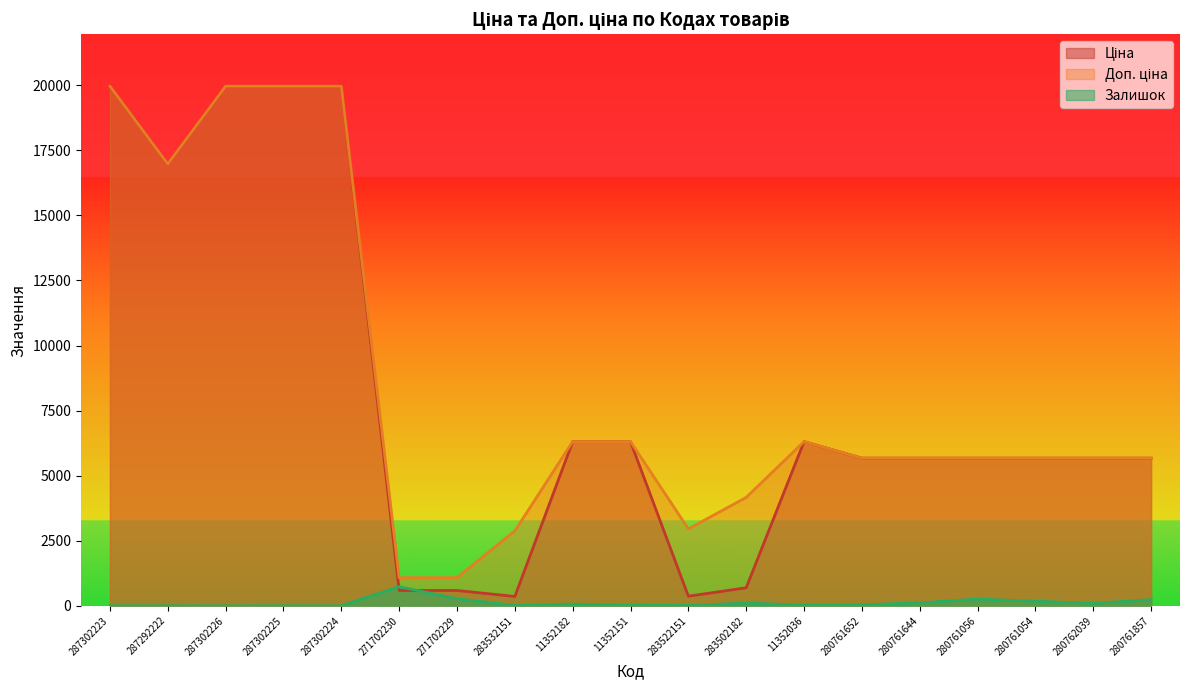

The value of Ціна at 11352036 is 6308.8. True or false?

True